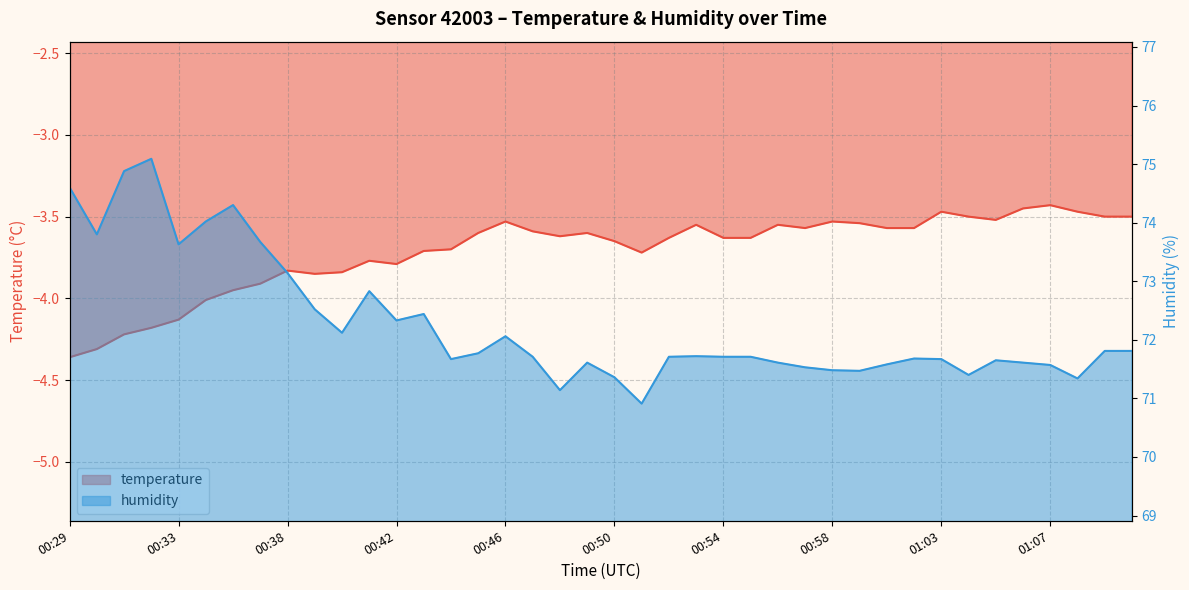

At which label does humidity first exceed 71?

00:29